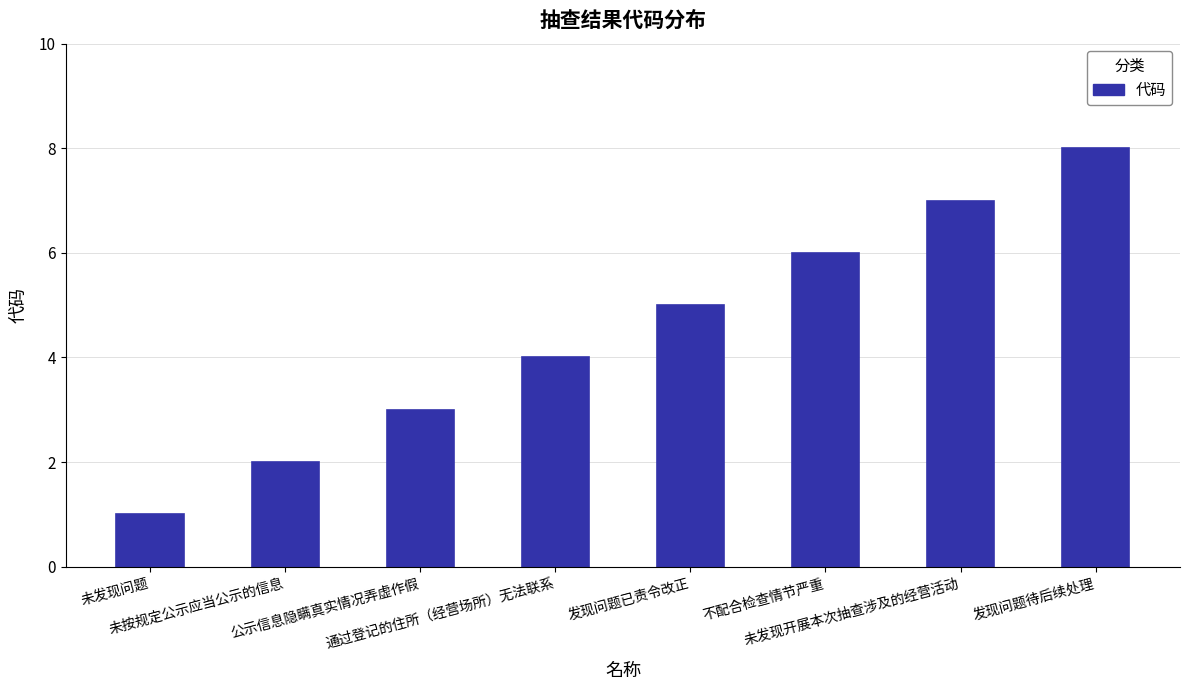

Rank the categories by value from highest to lowest.

发现问题待后续处理, 未发现开展本次抽查涉及的经营活动, 不配合检查情节严重, 发现问题已责令改正, 通过登记的住所（经营场所）无法联系, 公示信息隐瞒真实情况弄虚作假, 未按规定公示应当公示的信息, 未发现问题